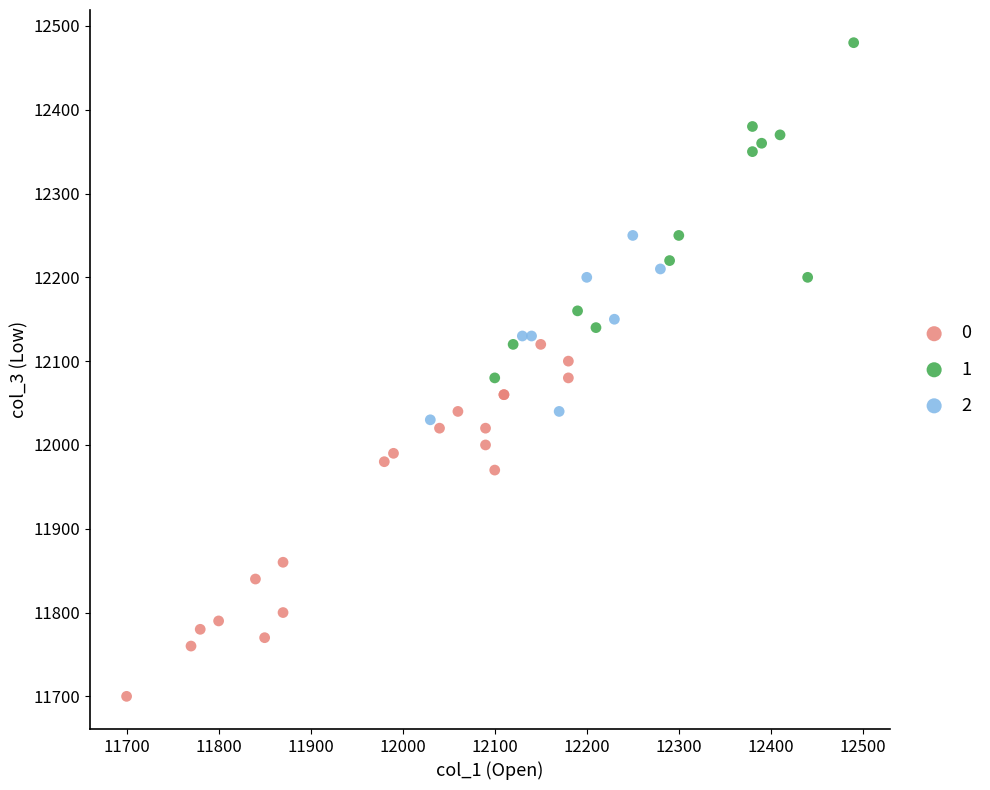

Which series contains the lowest Y value?

0